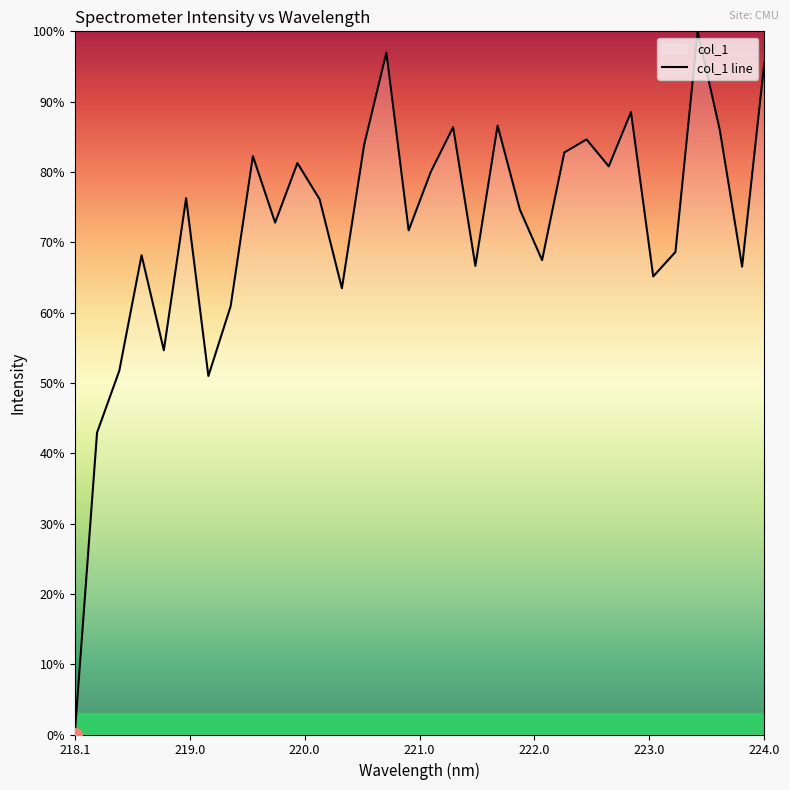

What is the maximum value shown in the chart?

100.0